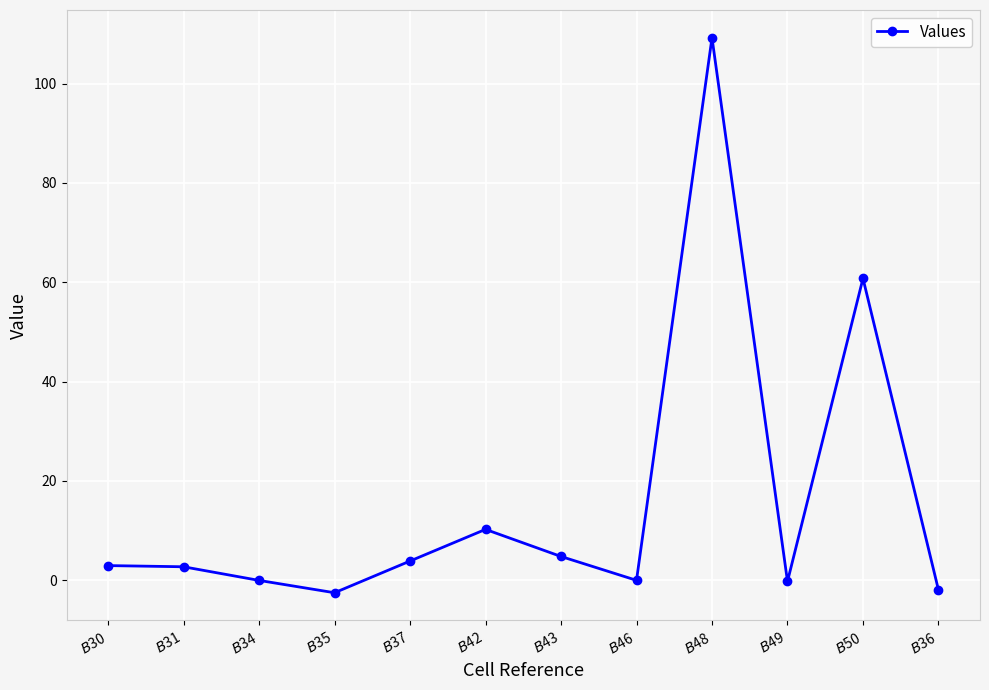

Where is the data nearest to the value 53?

$B$50